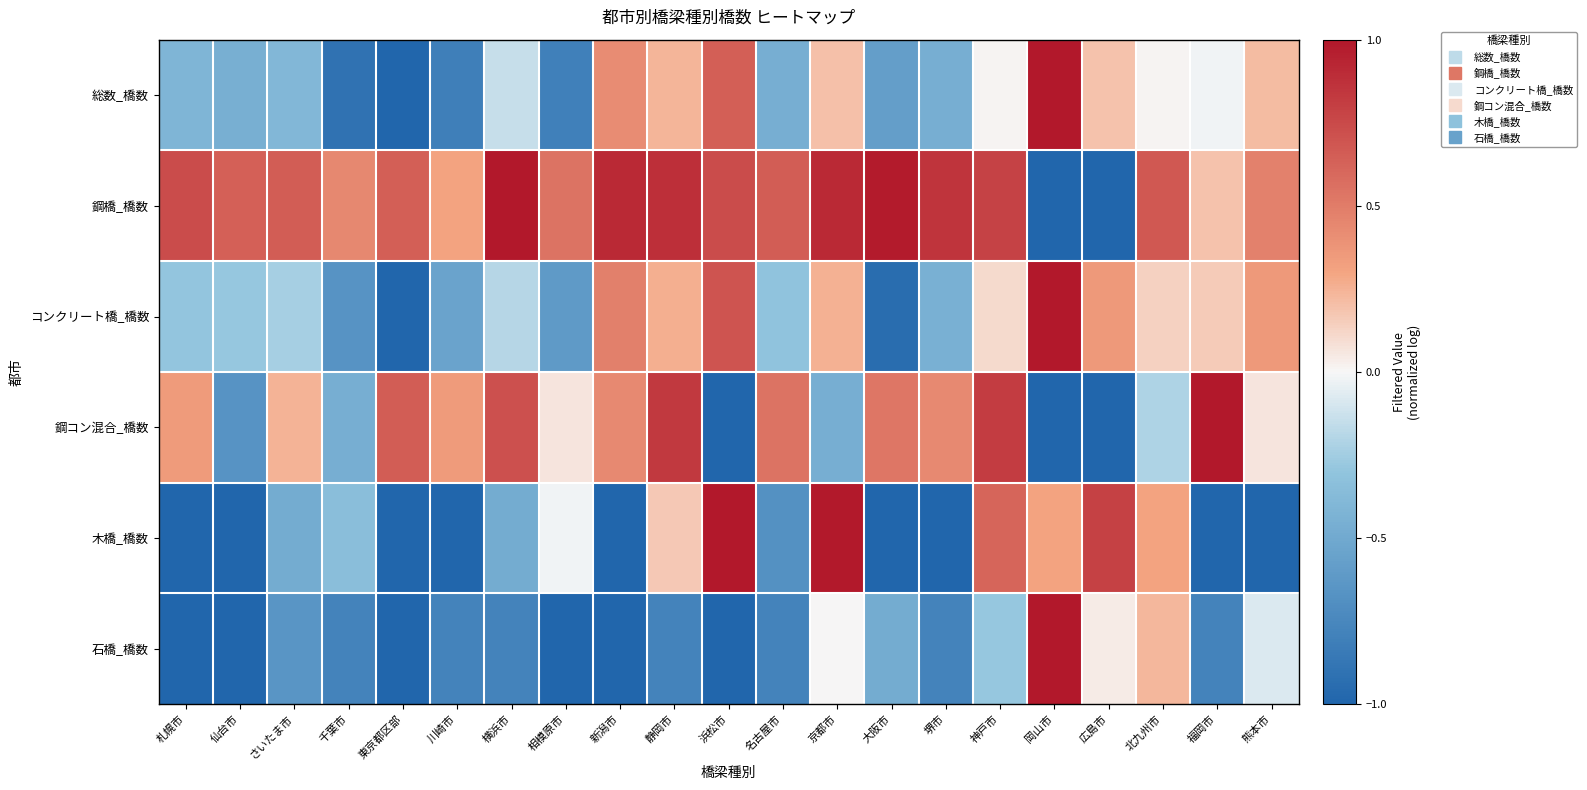

Which series has the largest range (max minus min)?

総数_橋数